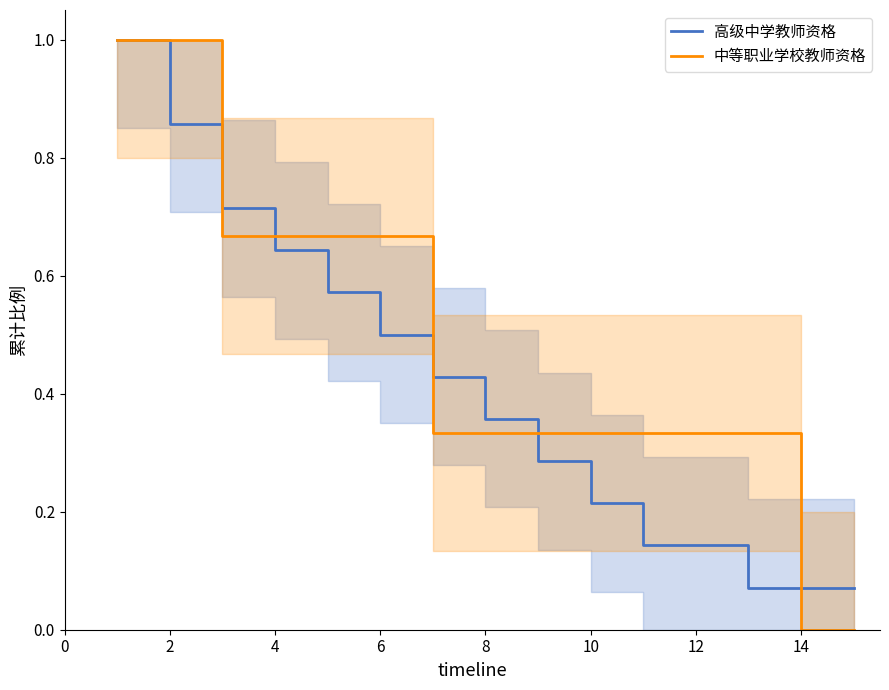

What are all the series names shown in the legend?

高级中学教师资格, 中等职业学校教师资格